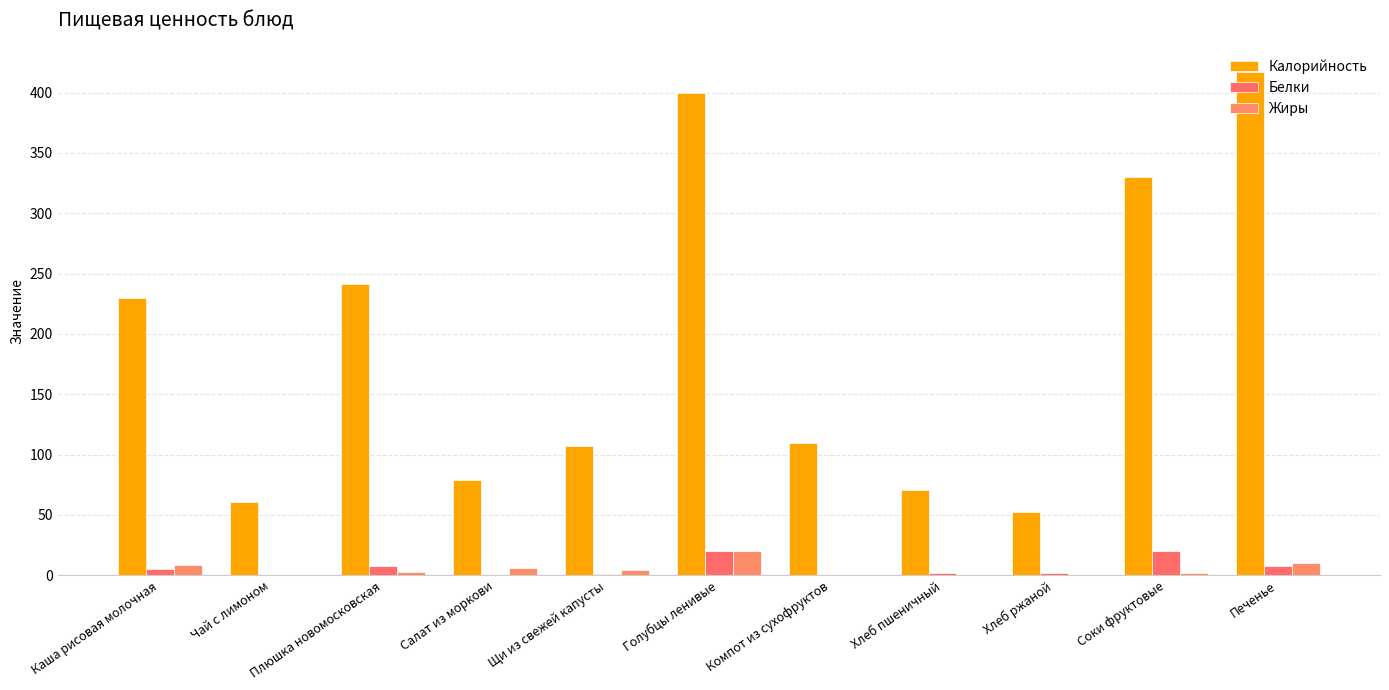

What is the sum of the Белки values at Хлеб ржаной and Каша рисовая молочная?

7.5